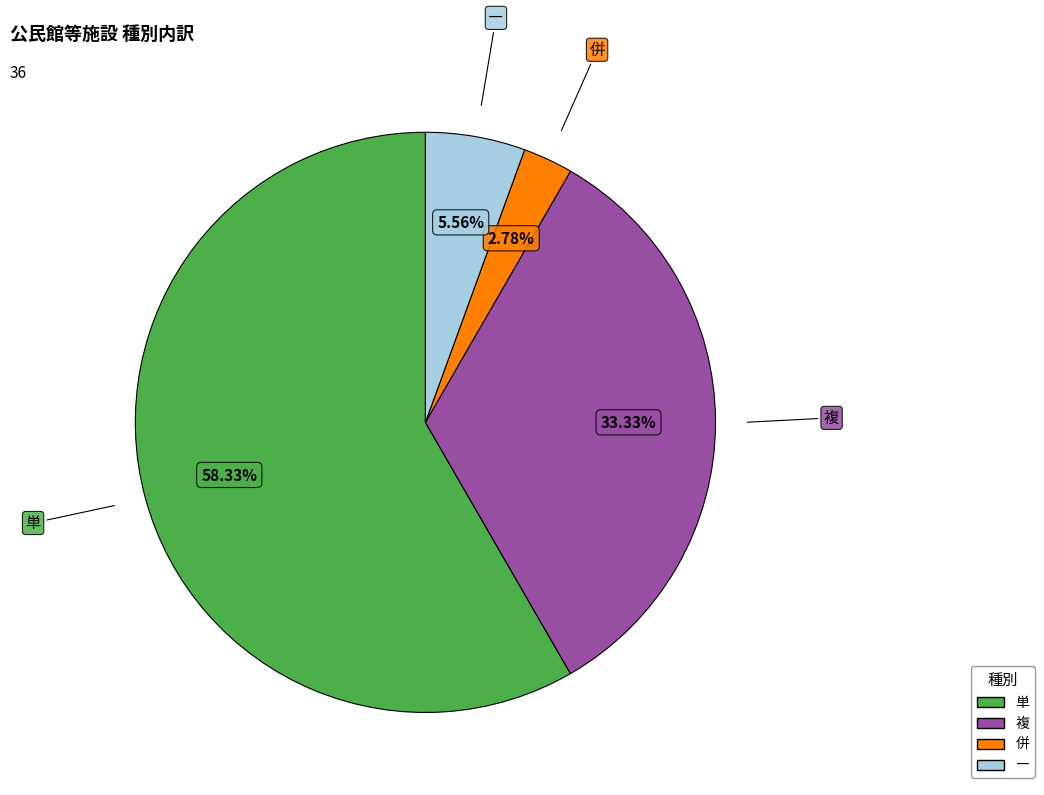

Approximately how many times larger is the value at ― compared to 併?

2.0